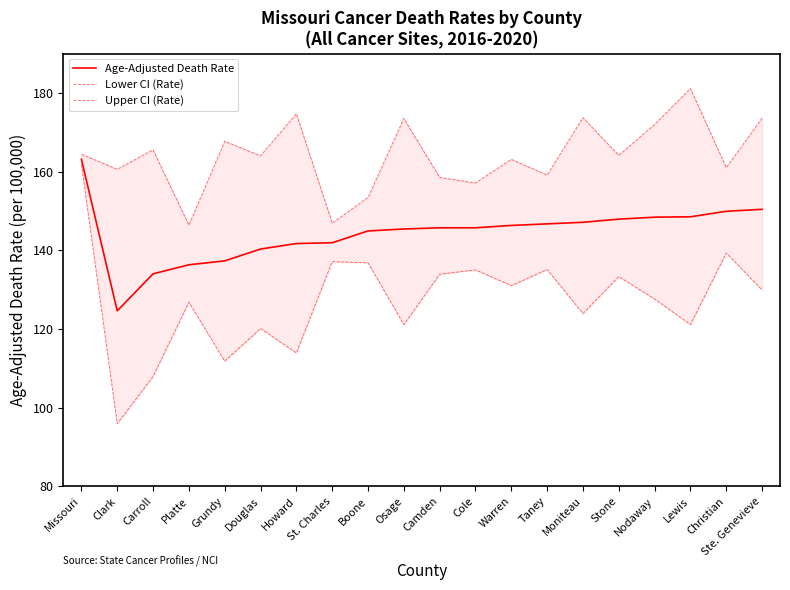

The value of Upper CI (Rate) at Howard is 174.7. True or false?

True